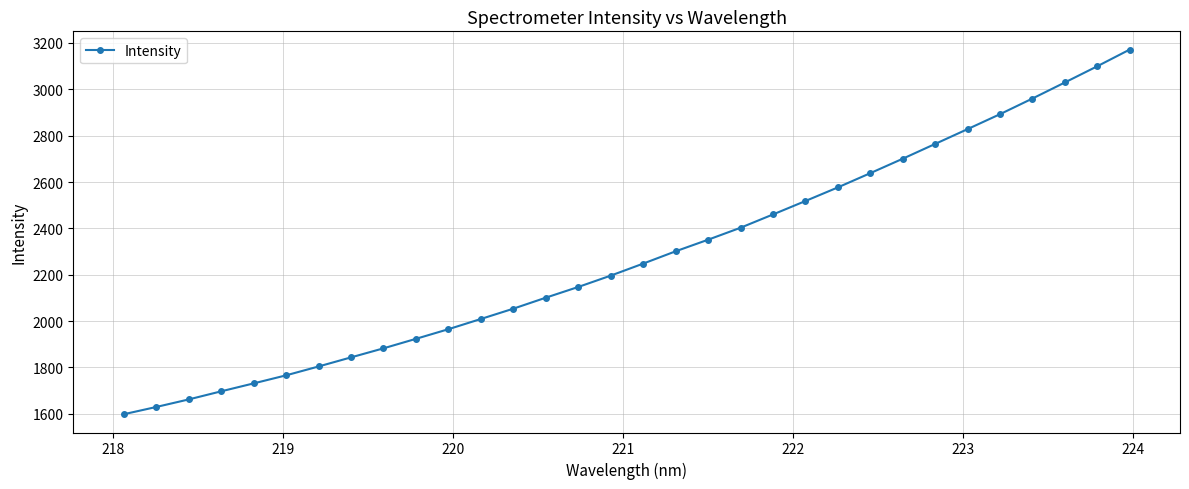

What is the sum of all values?

72954.4